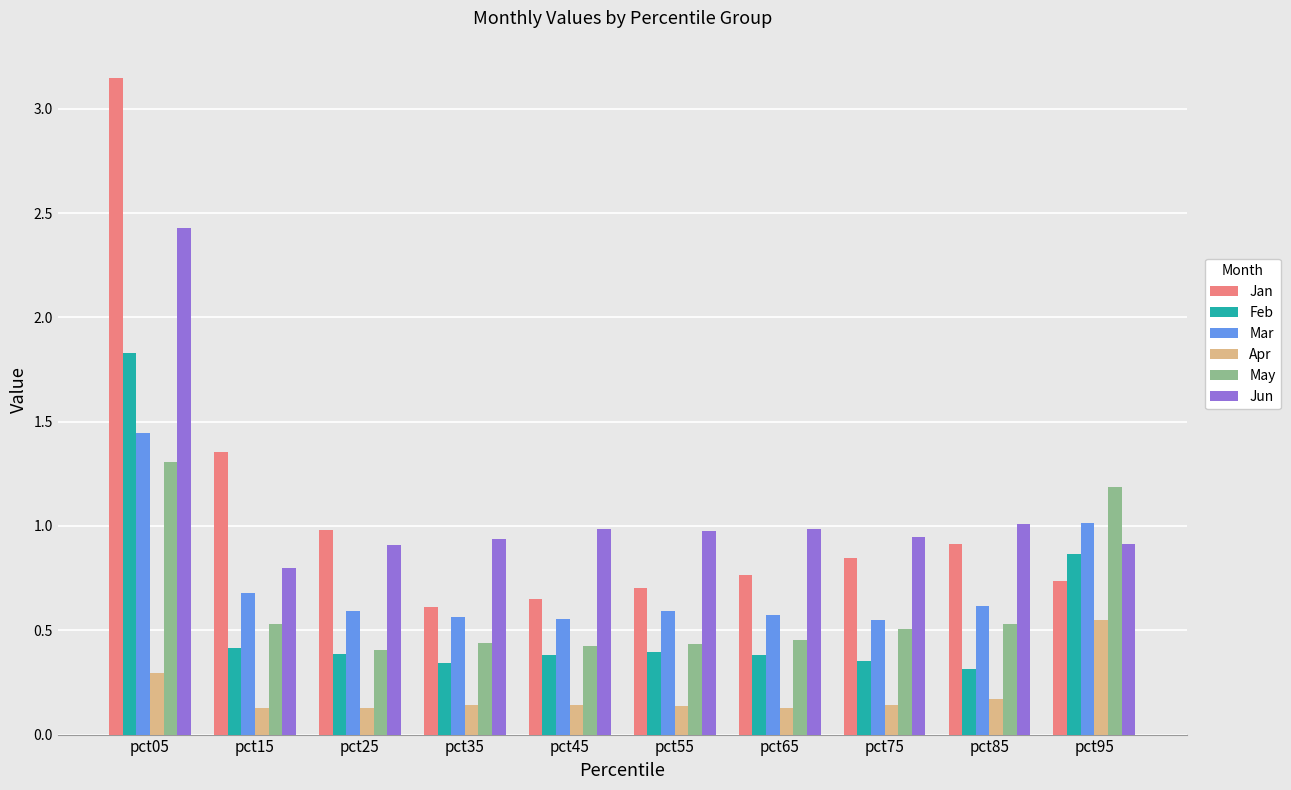

At which category does the chart reach its peak across all series?

pct05